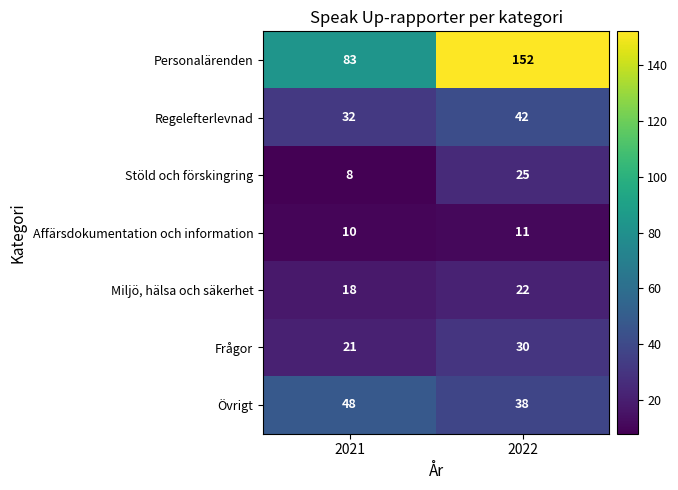

Which category has the lowest value in the Övrigt series?

2022